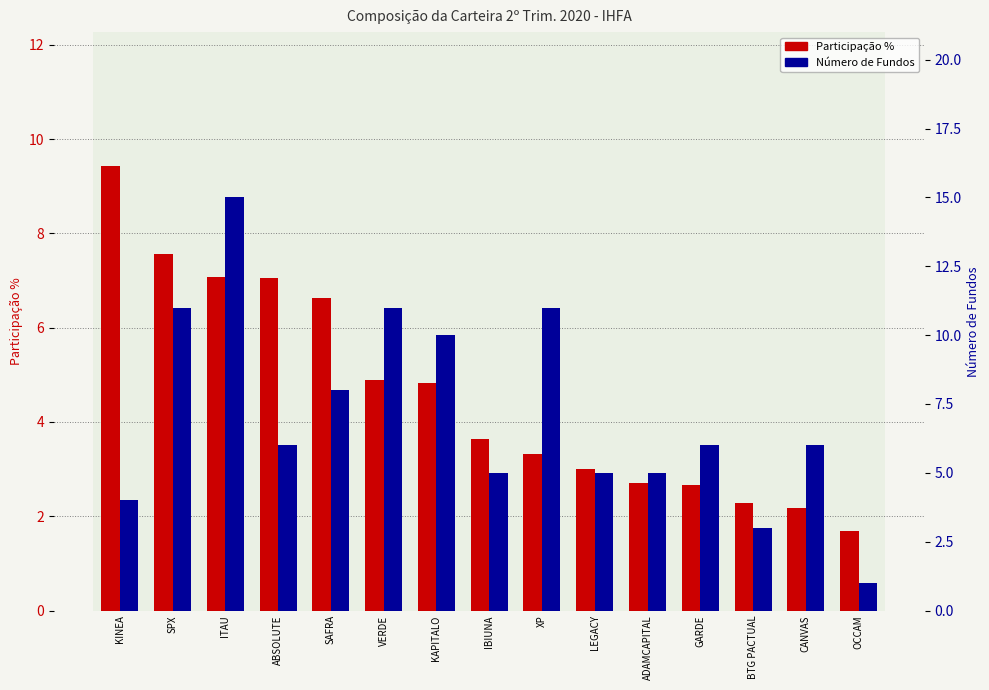

Reading right to left, list all the values displayed in this chart.

Participação %: 1.7	2.2	2.3	2.7	2.7	3.0	3.3	3.6	4.8	4.9	6.6	7.1	7.1	7.6	9.4
Número de Fundos: 1.0	6.0	3.0	6.0	5.0	5.0	11.0	5.0	10.0	11.0	8.0	6.0	15.0	11.0	4.0